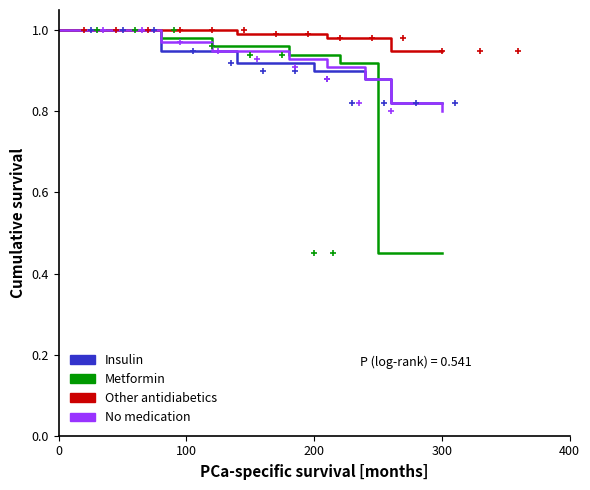

The value of Insulin at 8 is 0.6. True or false?

False